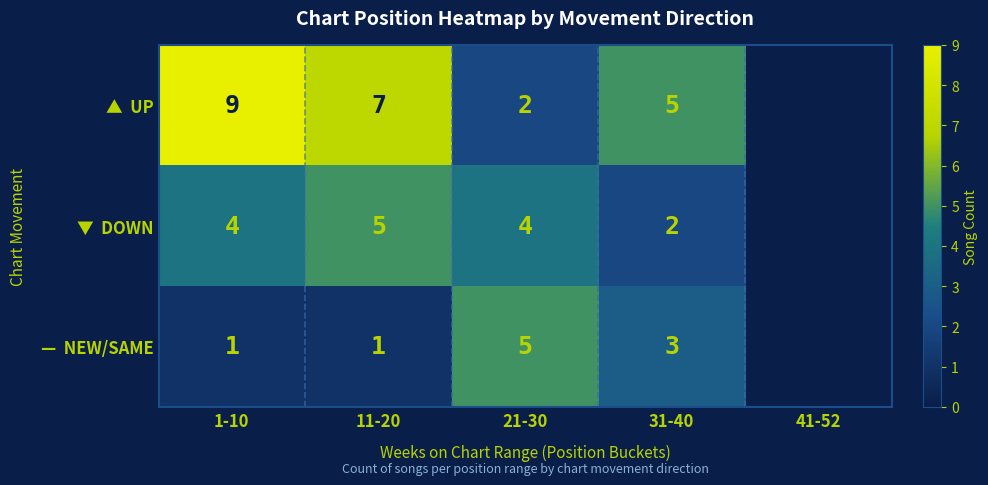

At how many categories does at least one series exceed 7?

1